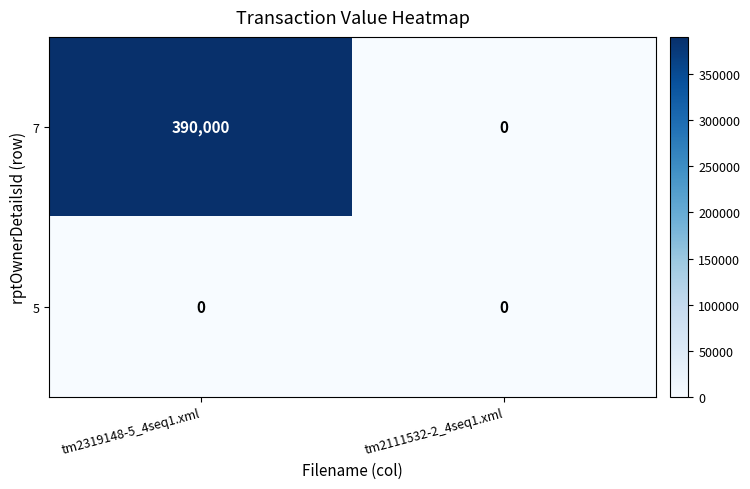

What is the average value of the 7 series?

195000